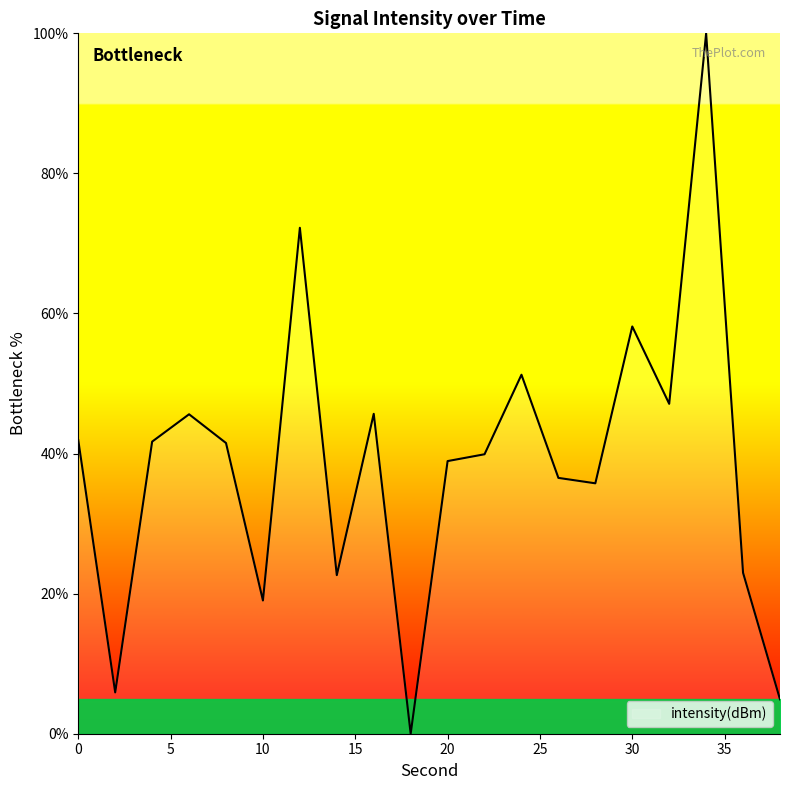

How many lines are shown in the chart?

1